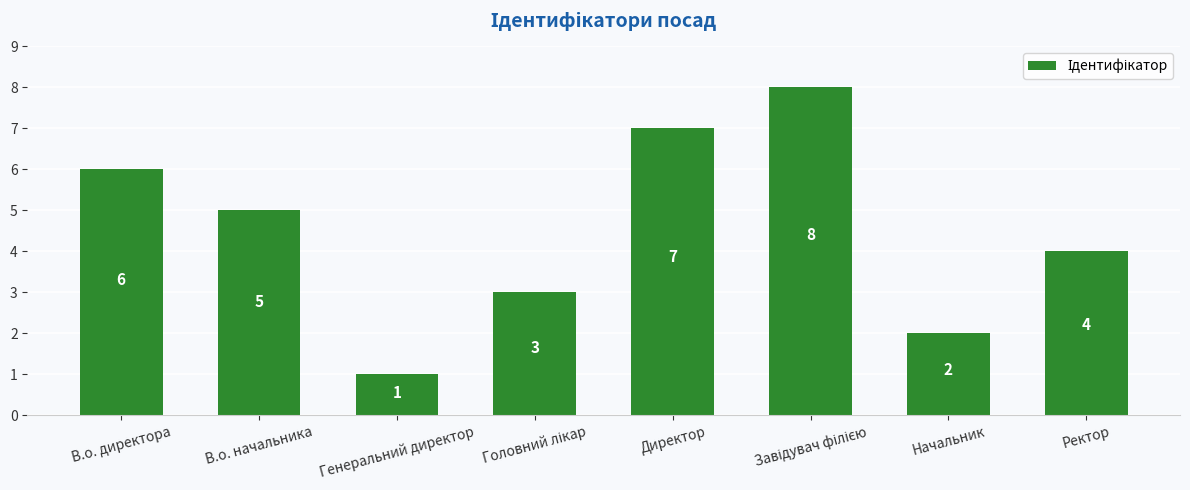

At which label does the data first exceed 5?

В.о. директора